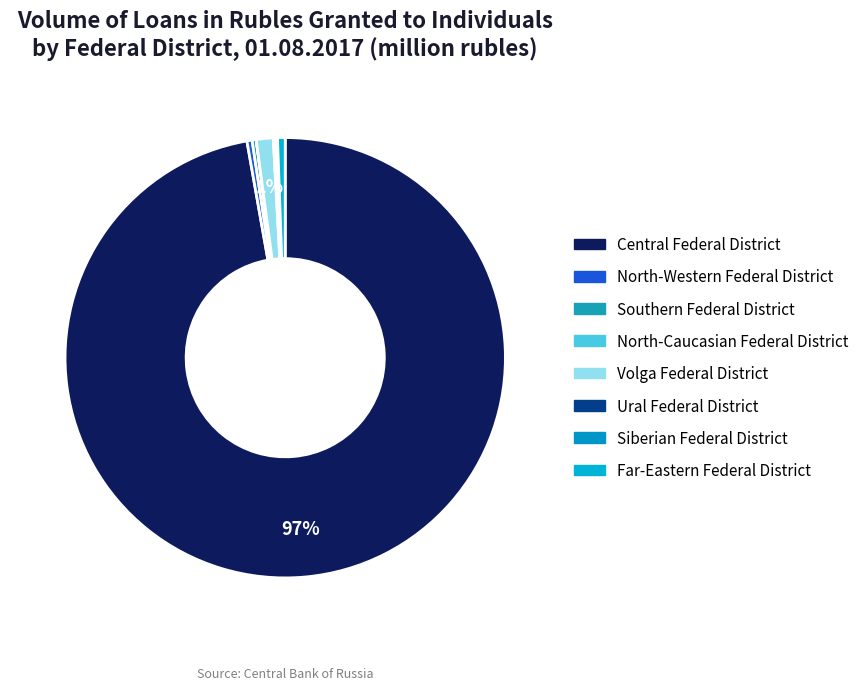

True or false: Siberian Federal District accounts for 1% of the total.

False